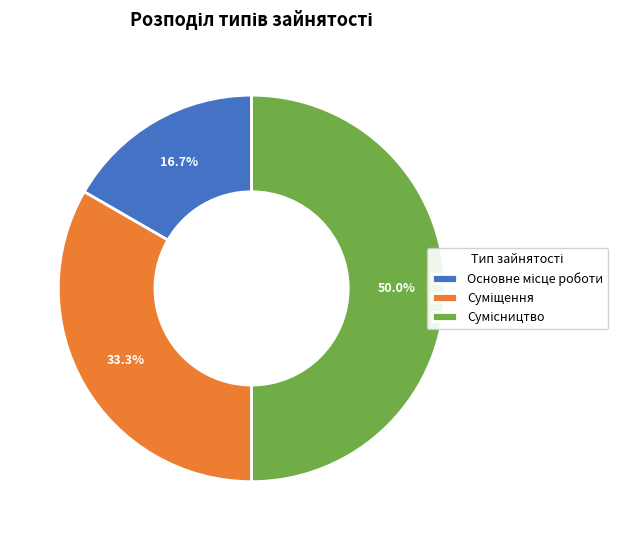

Approximately how many times larger is the value at Сумісництво compared to Основне місце роботи?

3.0